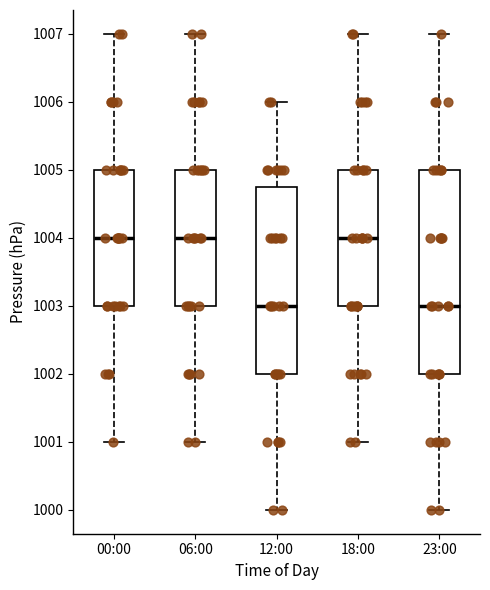

Reading left to right, transcribe this box plot: for each box, give where its median line is, the range the box spans, and where its two whiskers end, as read against the y-axis. The values are not printed on the chart, so give them approximately, as read against the axis.

00:00: median 1004.0, box 1003.0 to 1005.0, whiskers 1001.0 to 1007.0
06:00: median 1004.0, box 1003.0 to 1005.0, whiskers 1001.0 to 1007.0
12:00: median 1003.0, box 1002.0 to 1004.8, whiskers 1000.0 to 1006.0
18:00: median 1004.0, box 1003.0 to 1005.0, whiskers 1001.0 to 1007.0
23:00: median 1003.0, box 1002.0 to 1005.0, whiskers 1000.0 to 1007.0